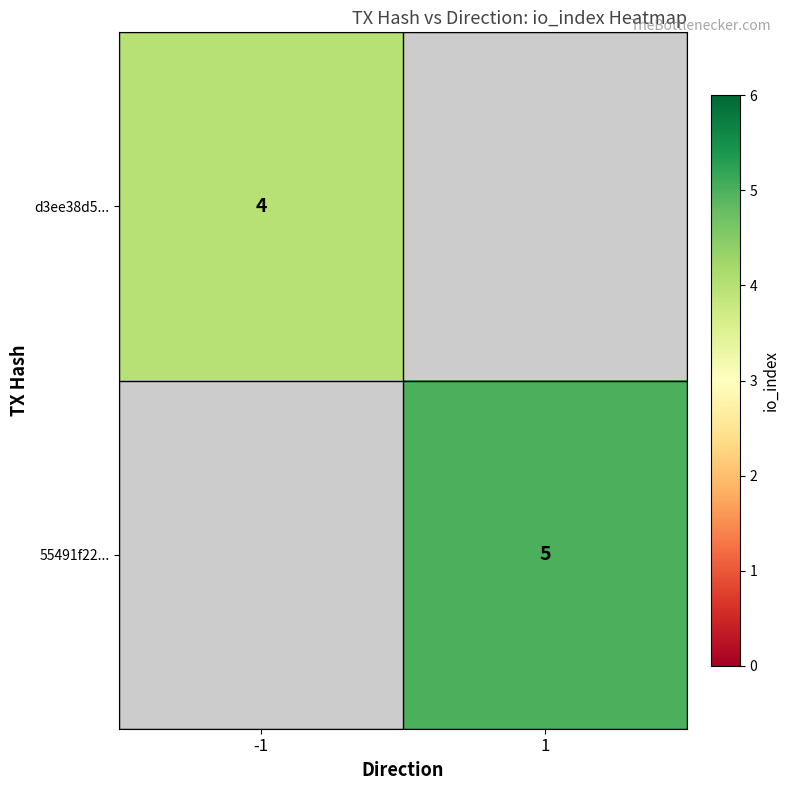

True or false: d3ee38d5... has a value of 4 at -1.

True